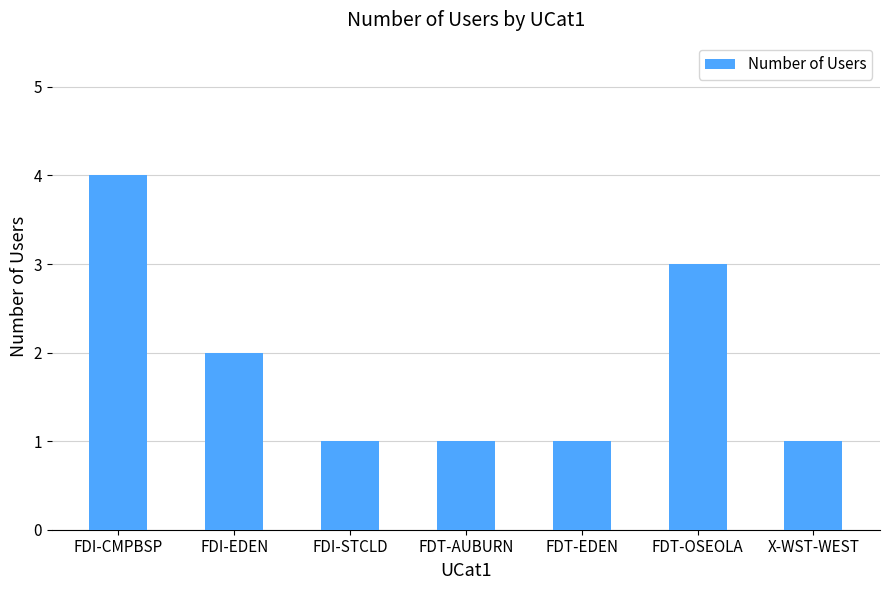

Approximately how many times larger is the value at FDT-AUBURN compared to FDI-EDEN?

0.5